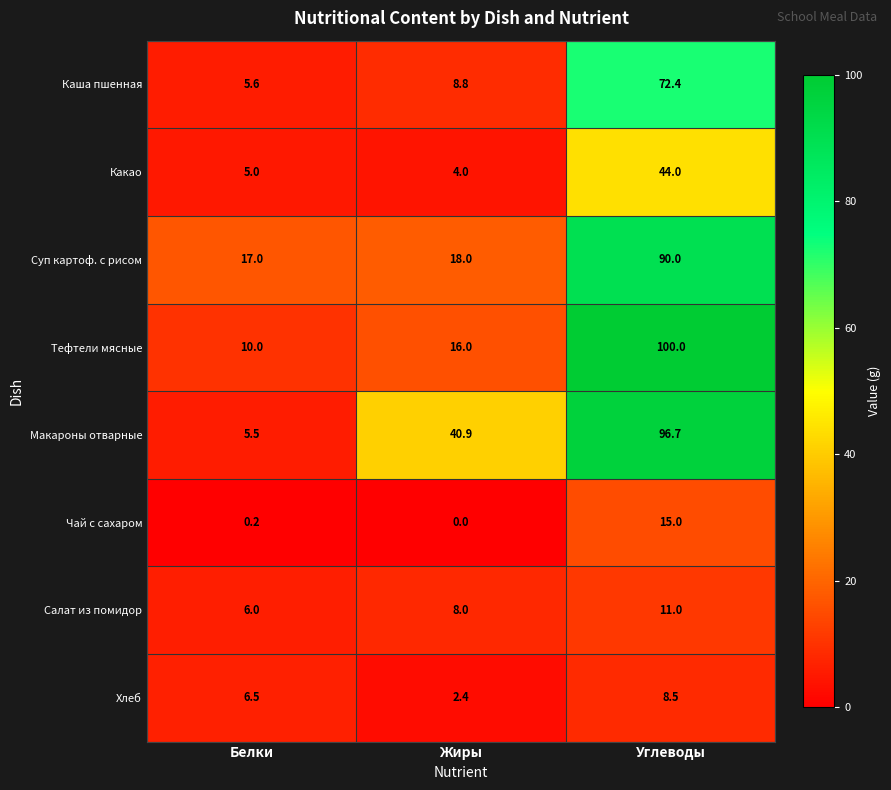

Which series changed the most between Жиры and Углеводы?

Тефтели мясные